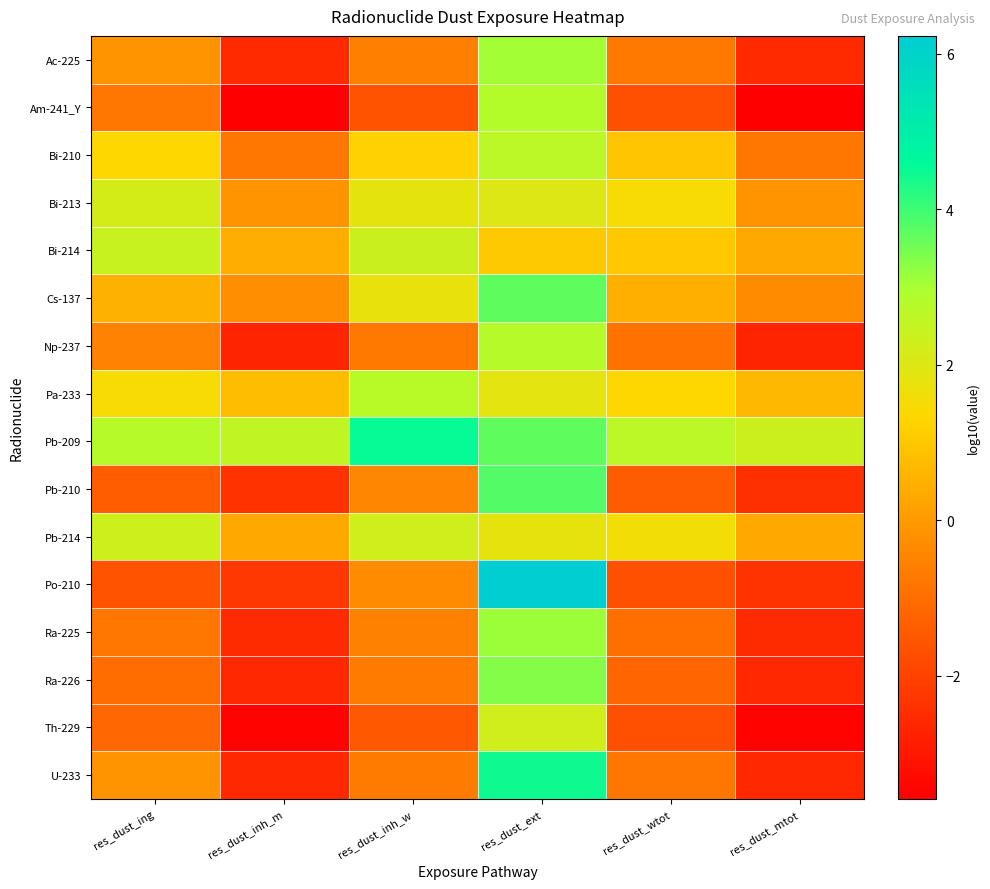

Which series has the widest spread of values?

Po-210